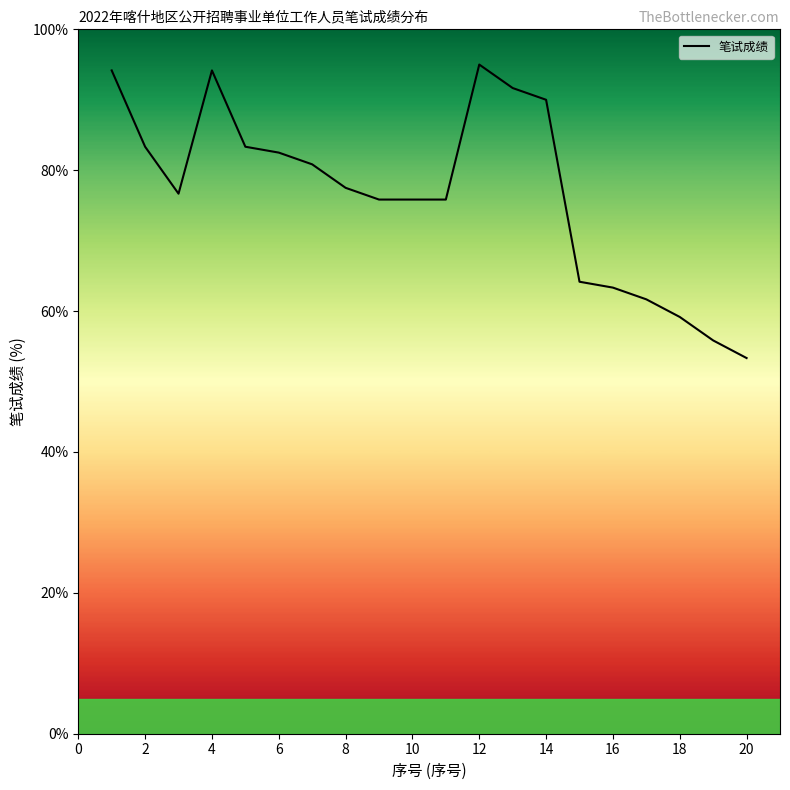

What is the maximum value shown in the chart?

95.0